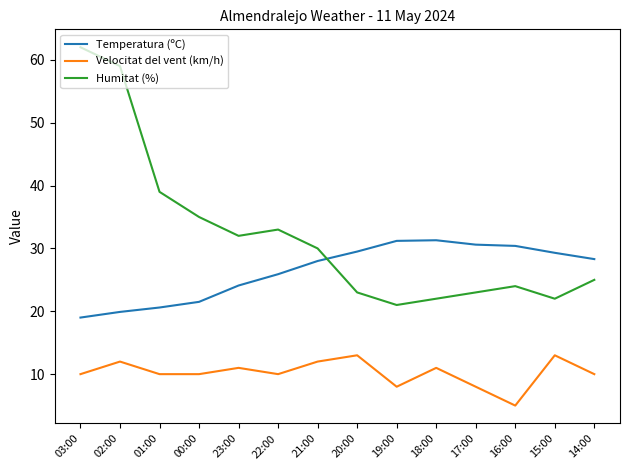

Which series has the largest total across all categories?

Humitat (%)